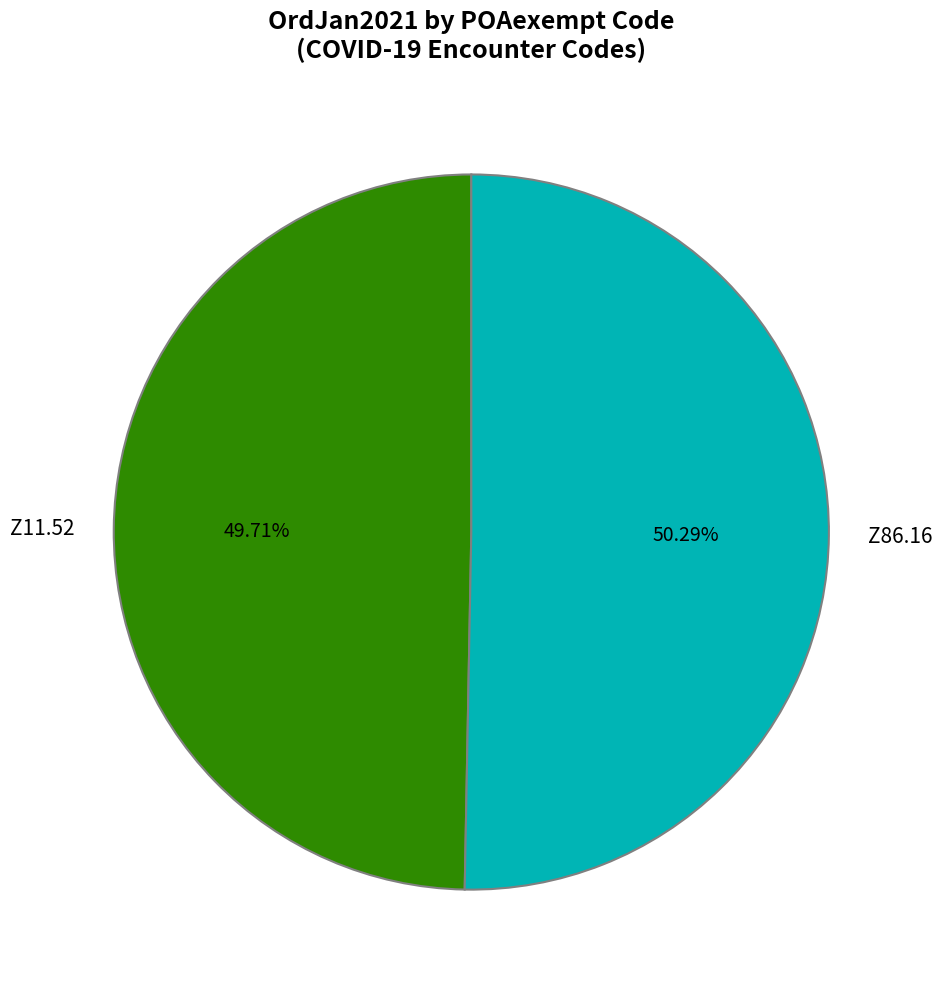

Rank the categories by value from highest to lowest.

Z86.16, Z11.52